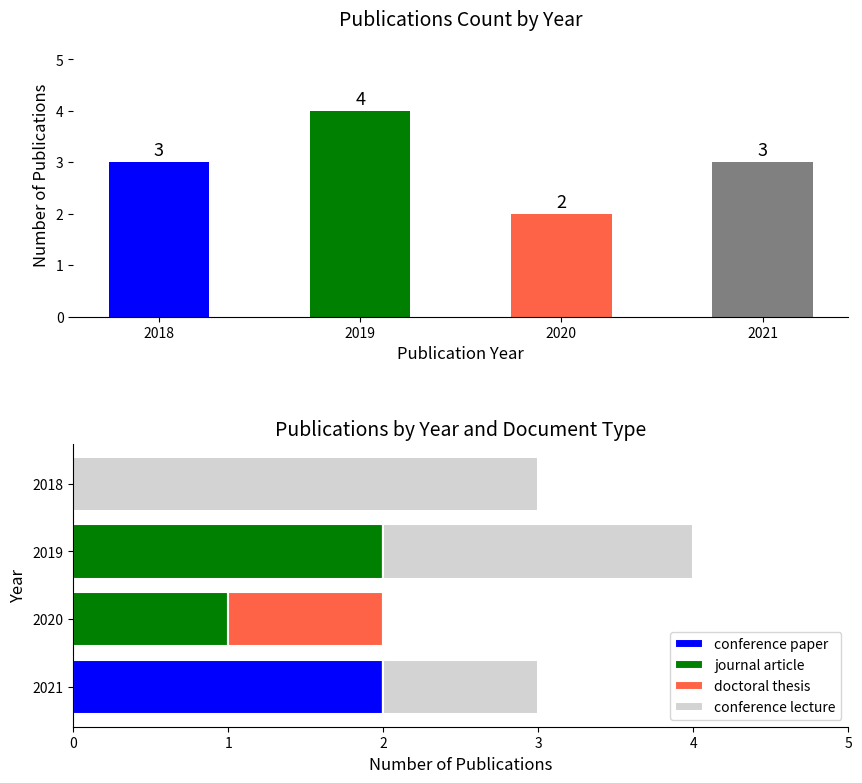

Between 2021 and 2018, which is larger?

2021